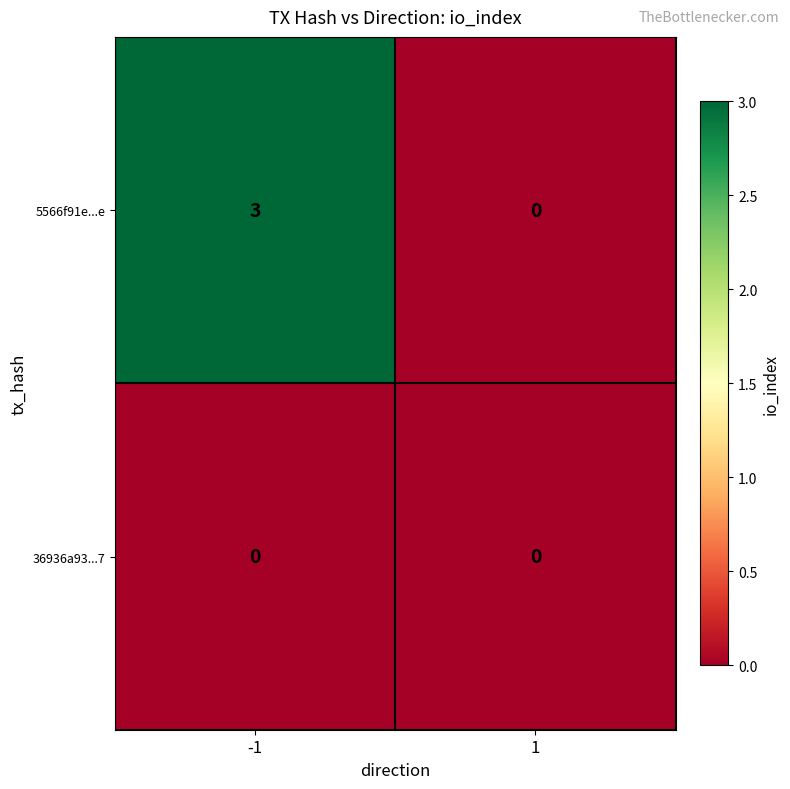

At which category does the chart reach its peak across all series?

-1